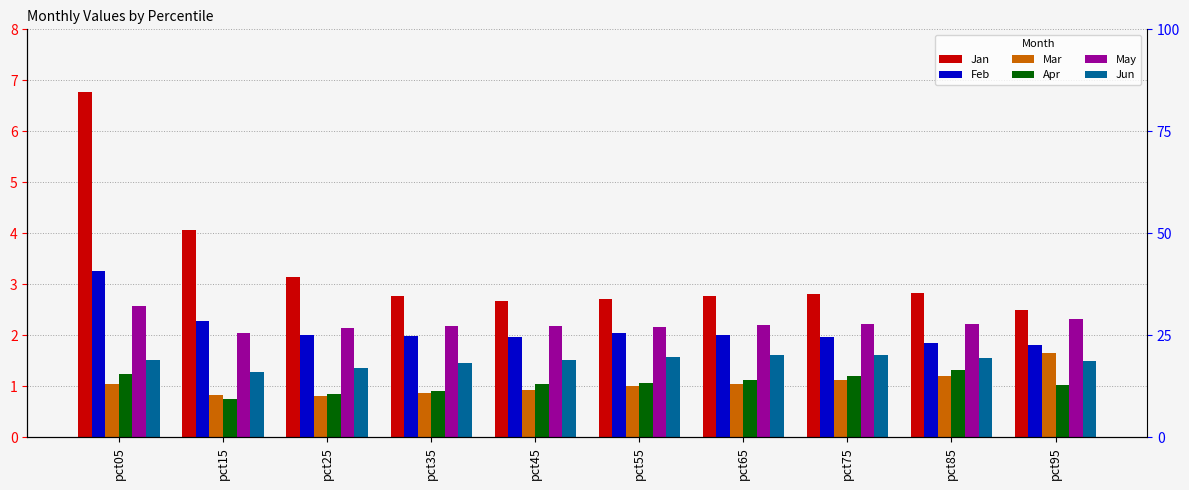

Count the number of data series in this chart.

6